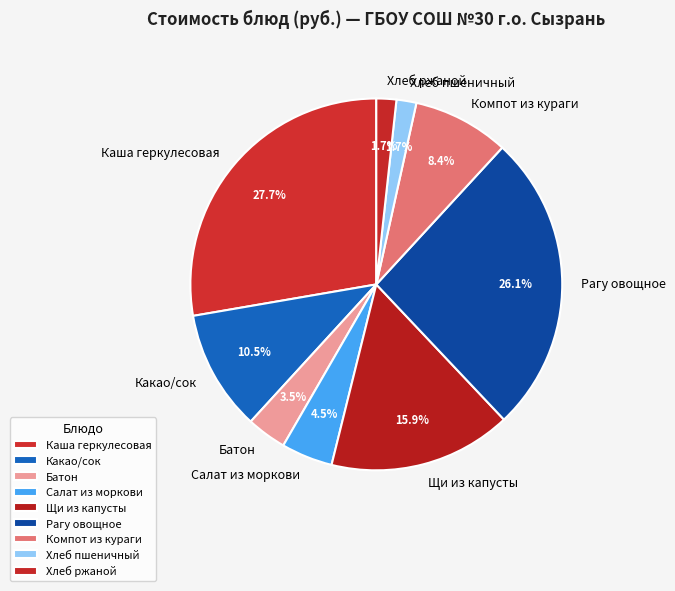

To the nearest percent, what is the average slice percentage?

11%